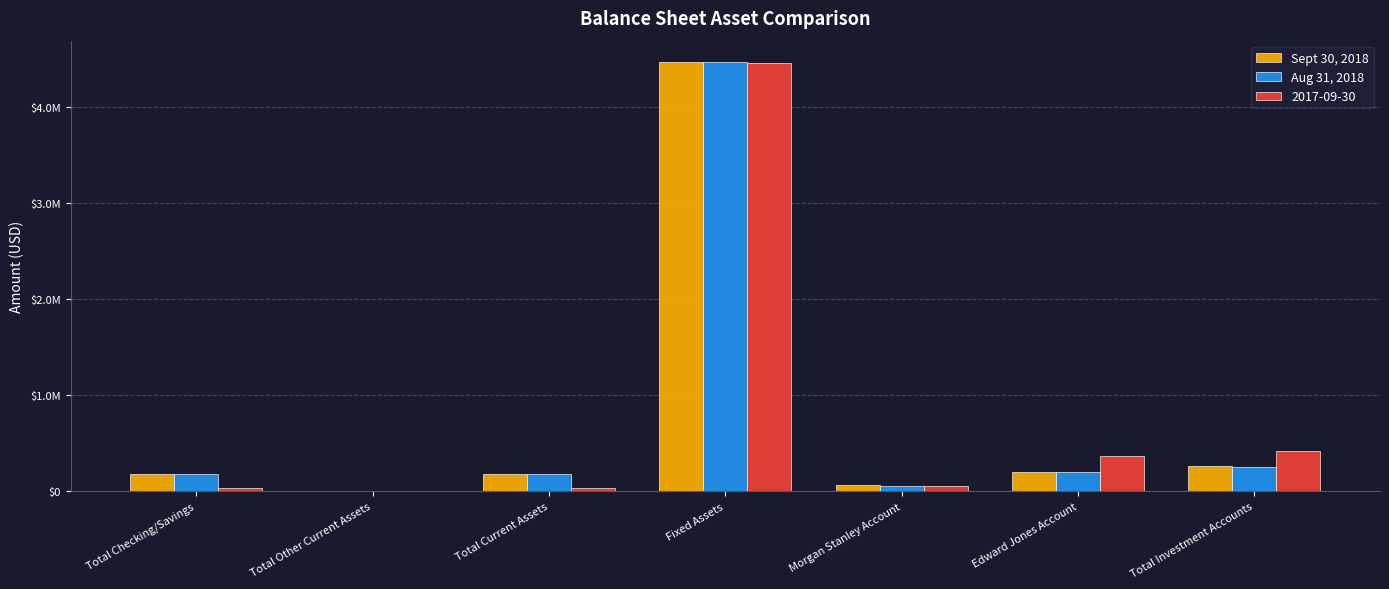

Between Total Checking/Savings and Total Investment Accounts, which is larger?

Total Investment Accounts